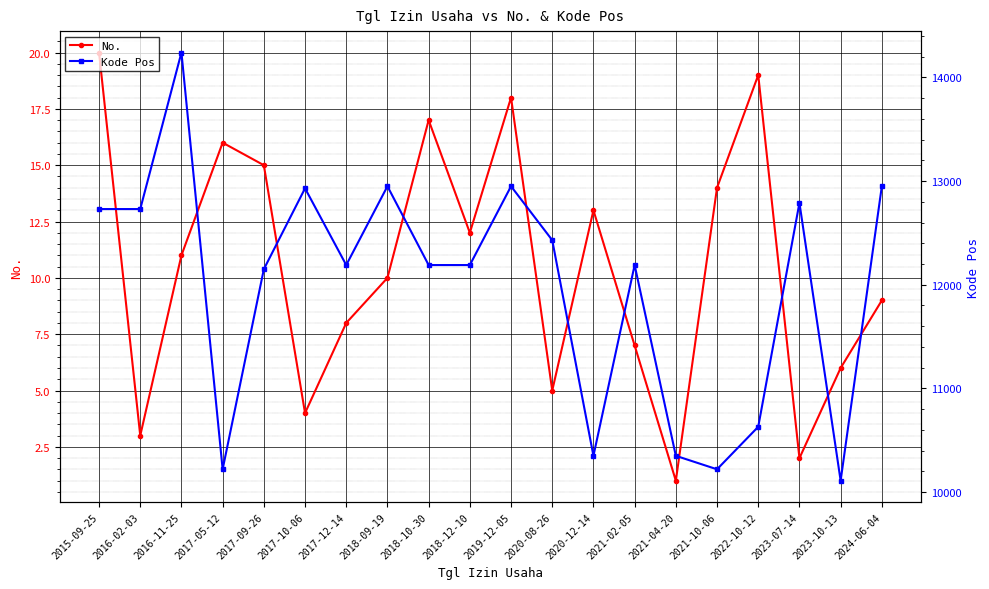

Rank the series by their maximum value, from highest to lowest.

Kode Pos, No.